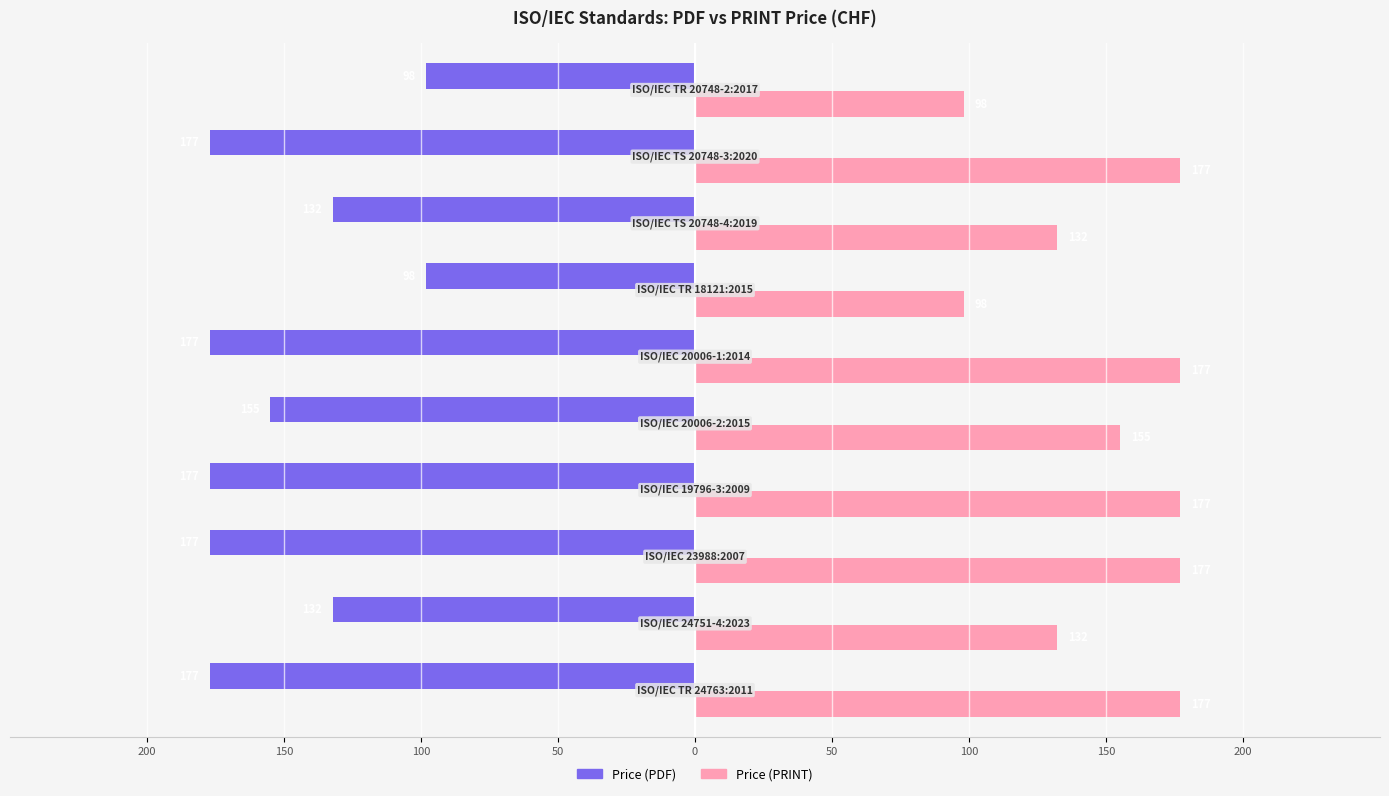

What are all the series names shown in the legend?

Price (PDF), Price (PRINT)